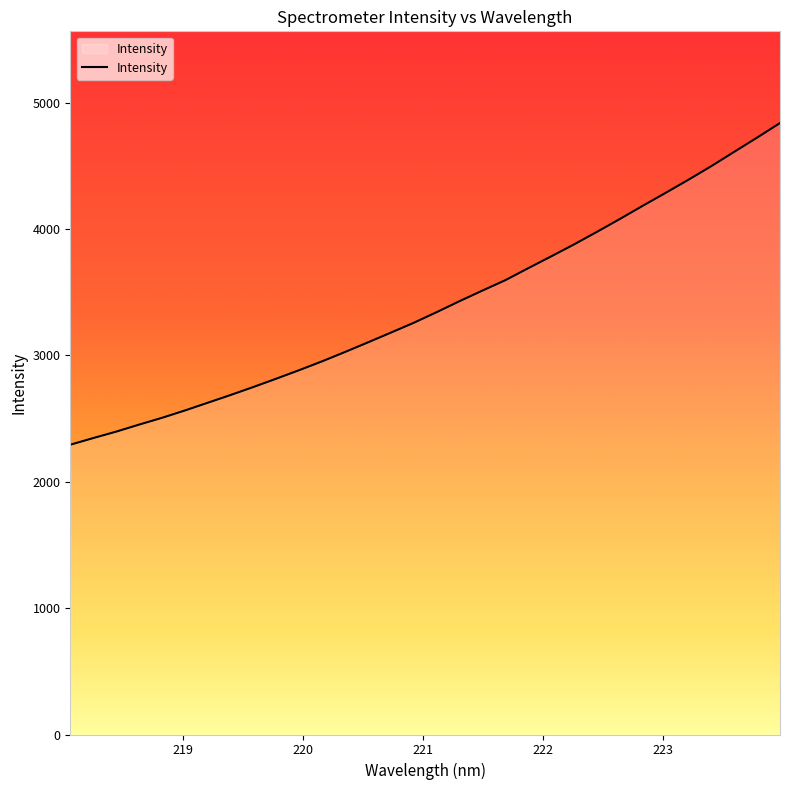

True or false: the data has more than 0 interior local peaks.

False